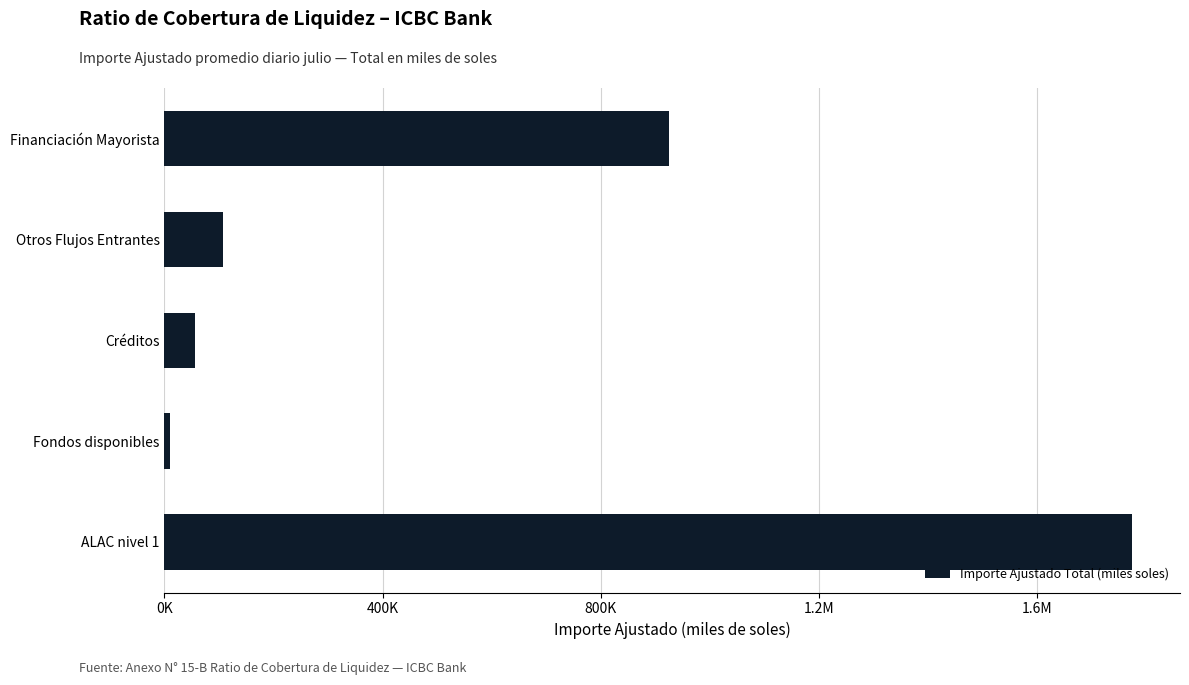

What is the difference between the maximum and minimum values?

1762272.9